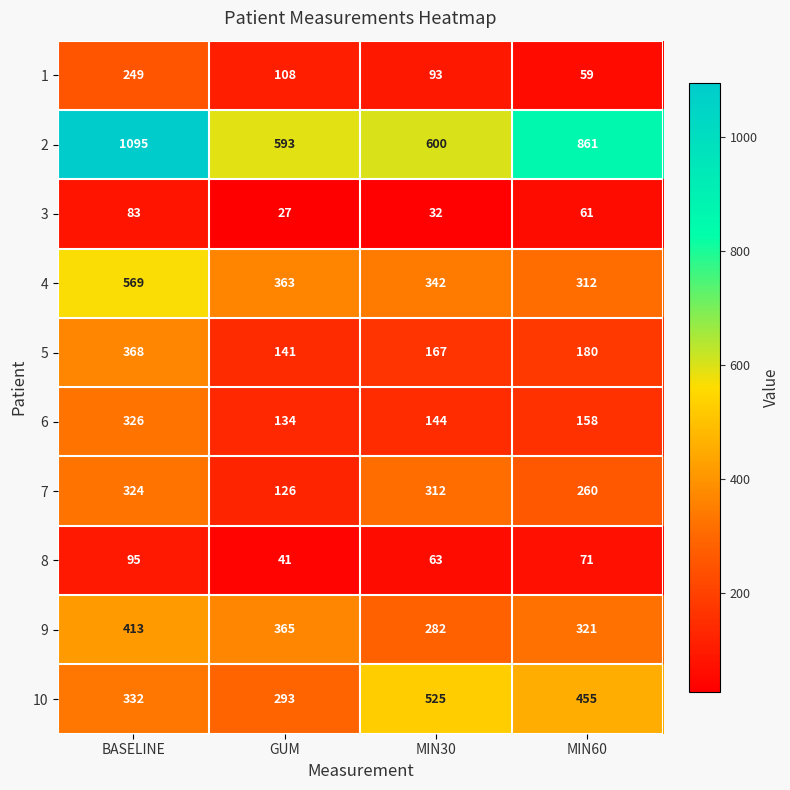

At MIN60, list the series in order from smallest to largest.

1, 3, 8, 6, 5, 7, 4, 9, 10, 2